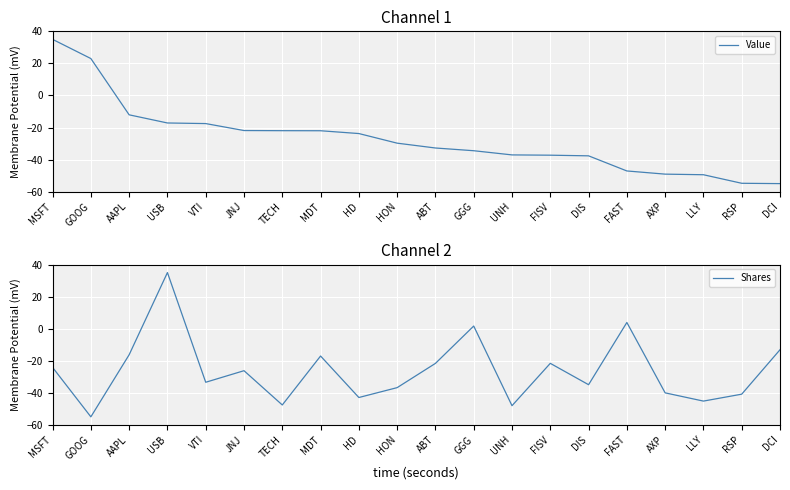

True or false: Shares has a value of 1.2 at FAST.

False